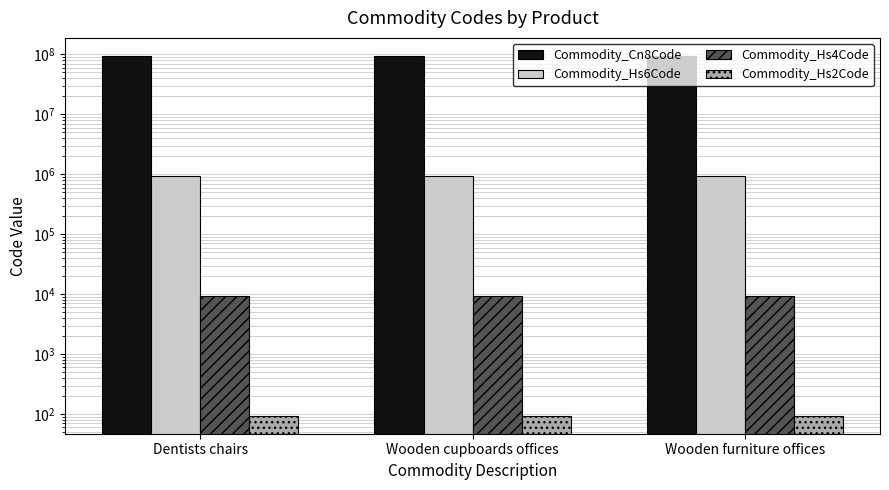

What is the label of the 1st bar from the left?

Dentists chairs